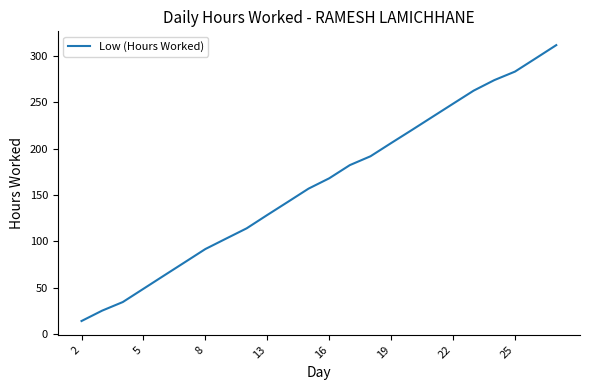

What is the difference between the second highest and second lowest values?

272.0